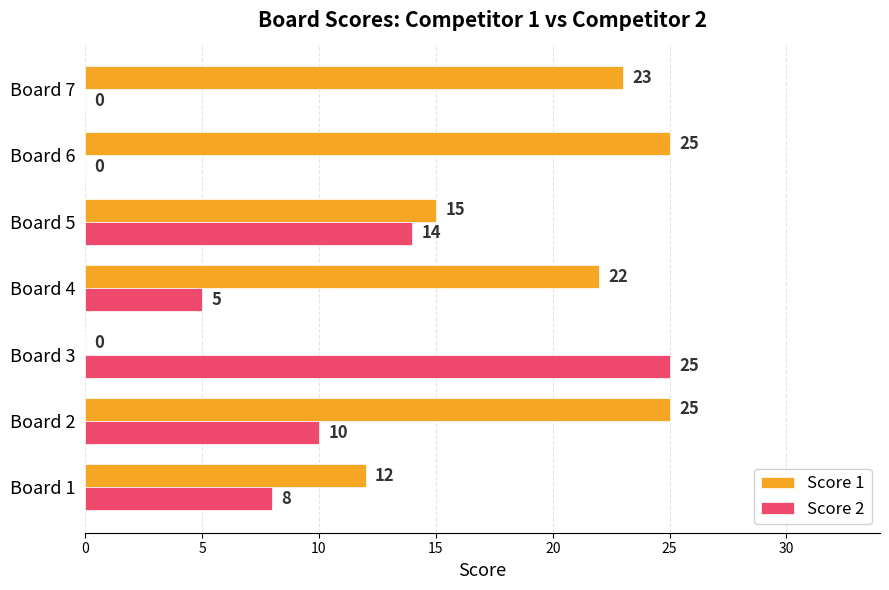

Which series changed the most between Board 1 and Board 2?

Score 1